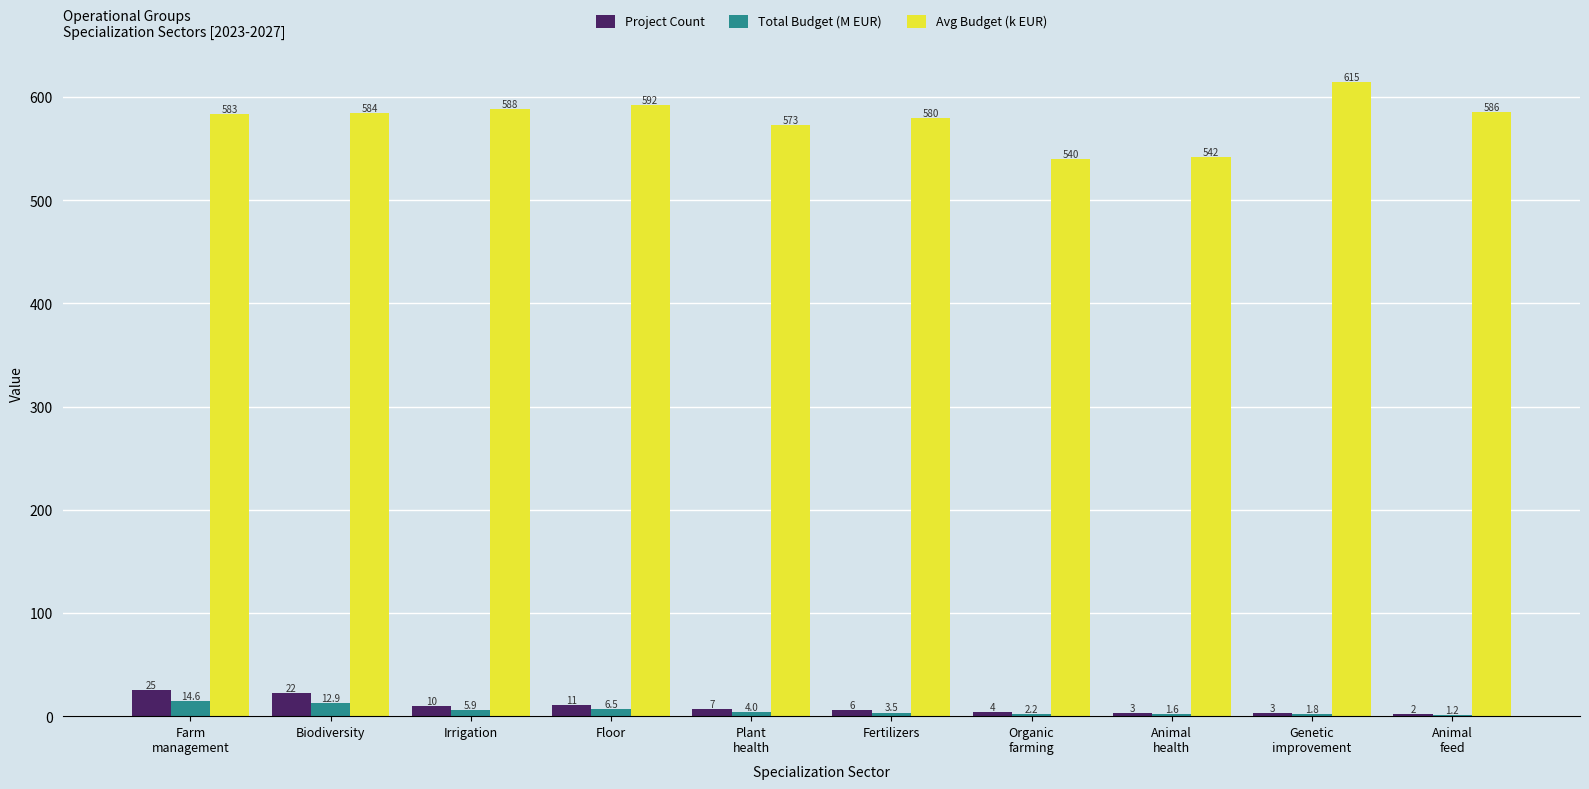

What is the sum of all Total Budget (M EUR) values?

54.1